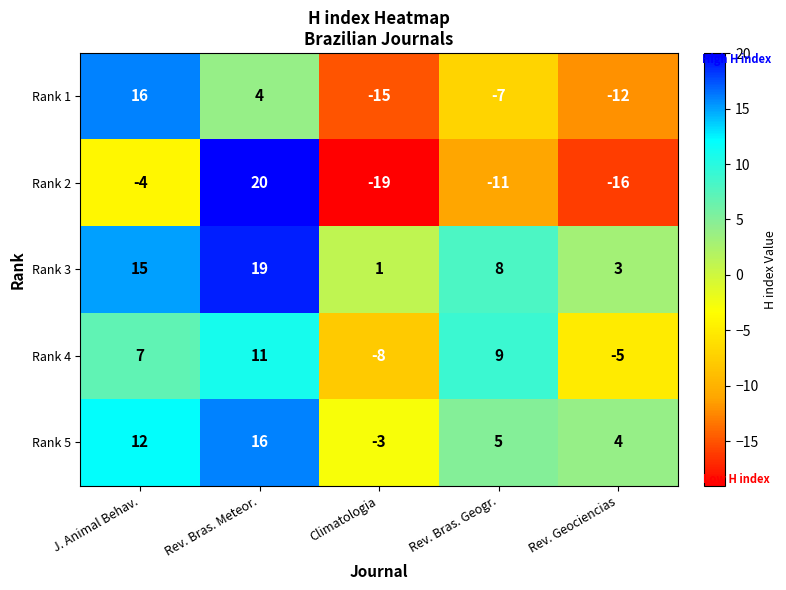

What is the average value of the Rank 1 series?

-3